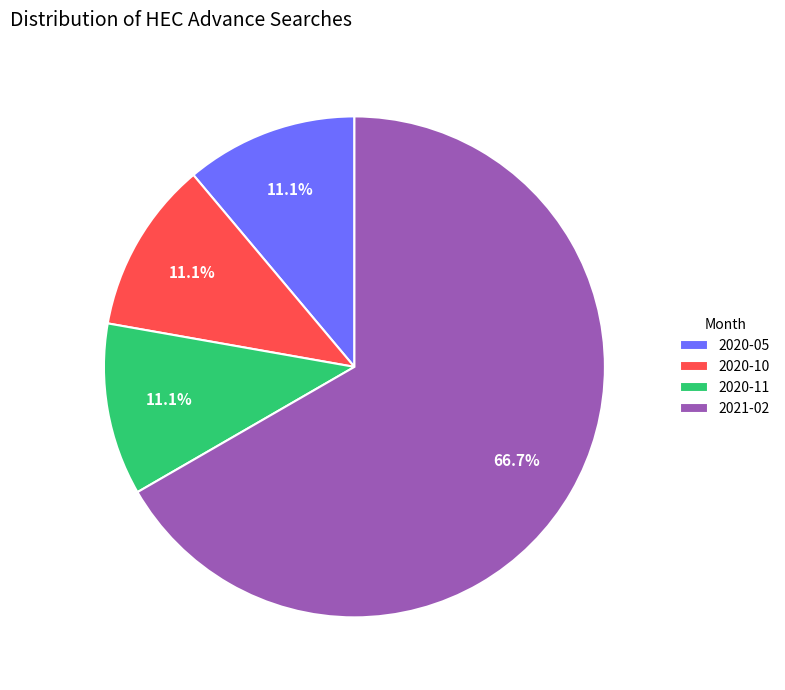

Does any single category account for the majority?

Yes